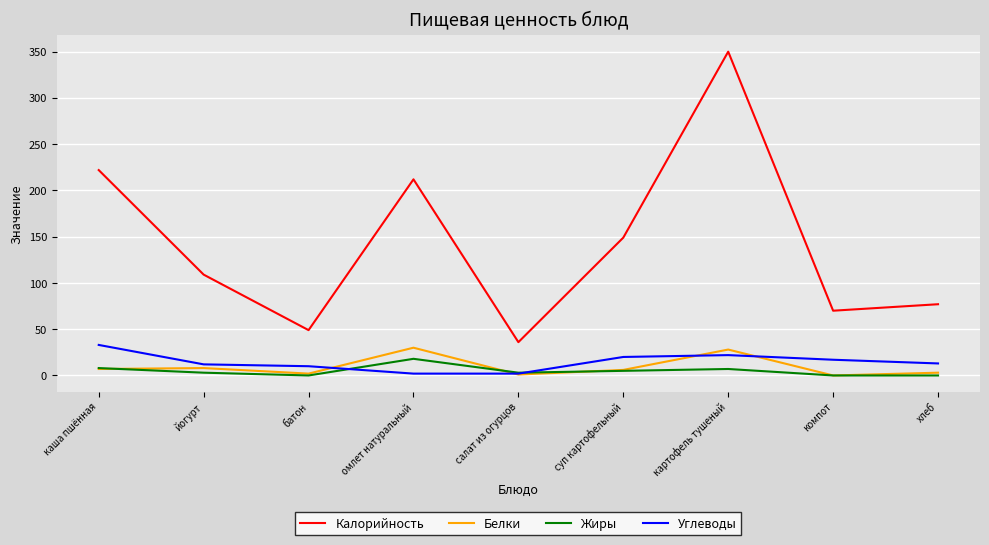

Between which two adjacent categories do Углеводы and Жиры first intersect?

батон and омлет натуральный